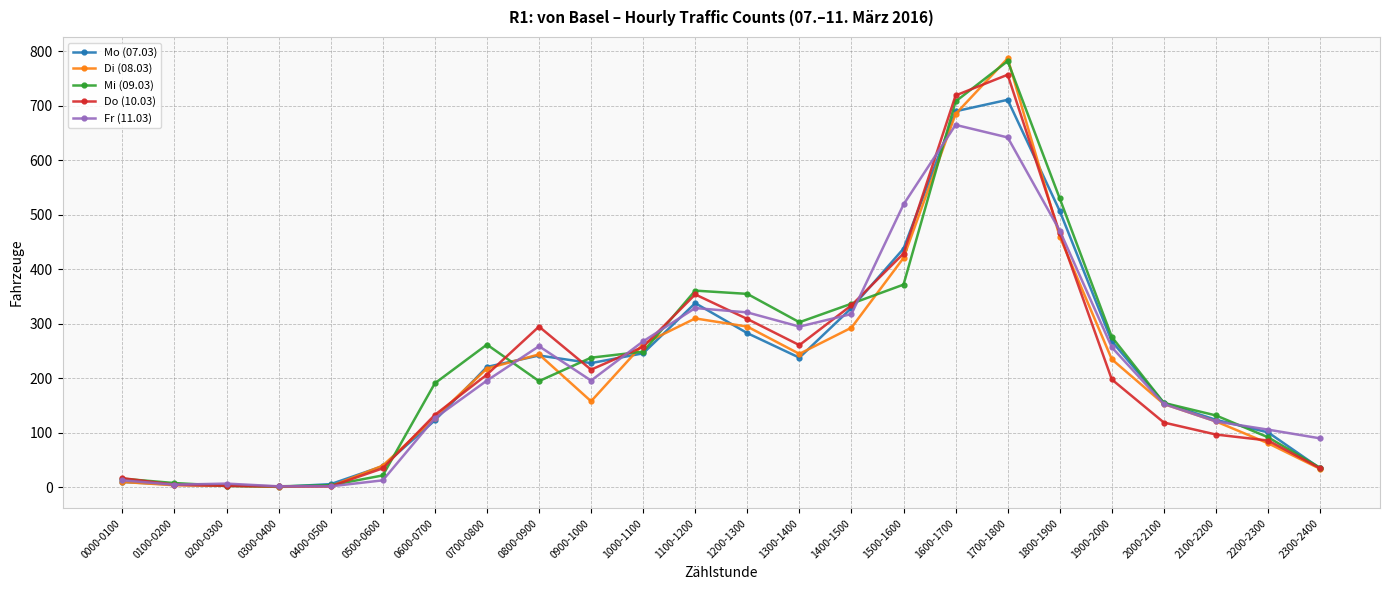

Between 1100-1200 and 1900-2000, which series saw the biggest shift?

Do (10.03)